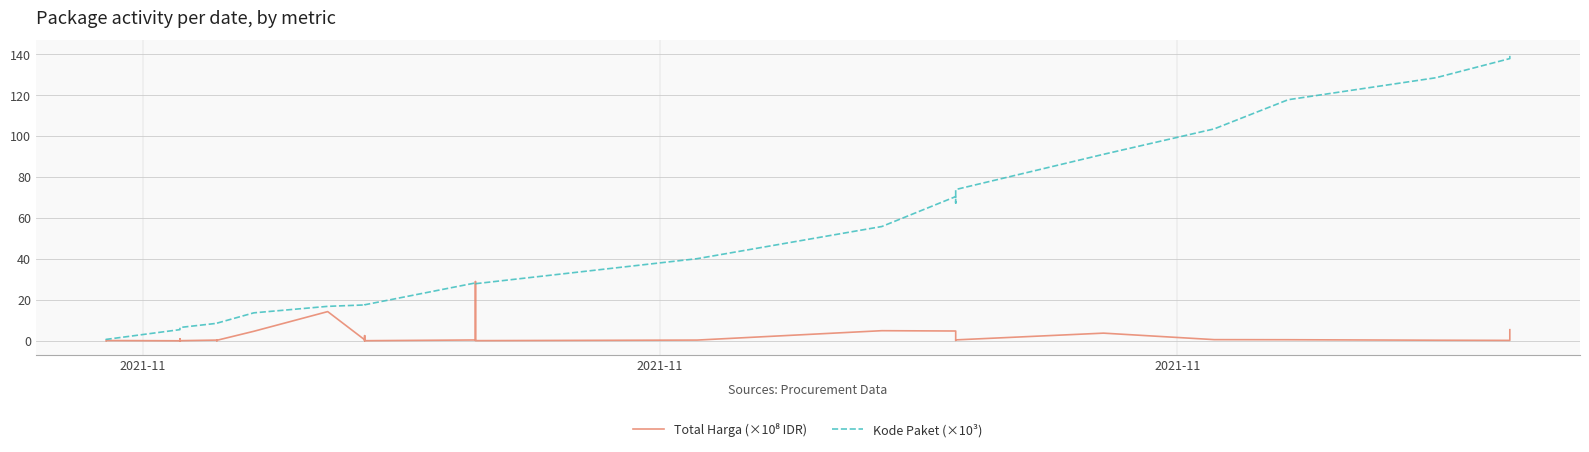

Which series has the largest range (max minus min)?

Kode Paket (×10³)